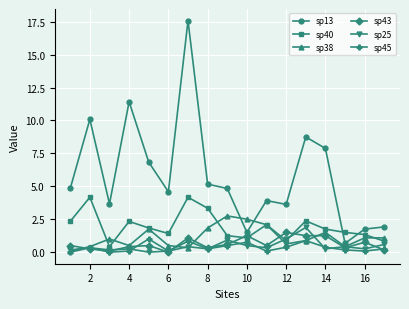

Which series has the largest total across all categories?

sp13